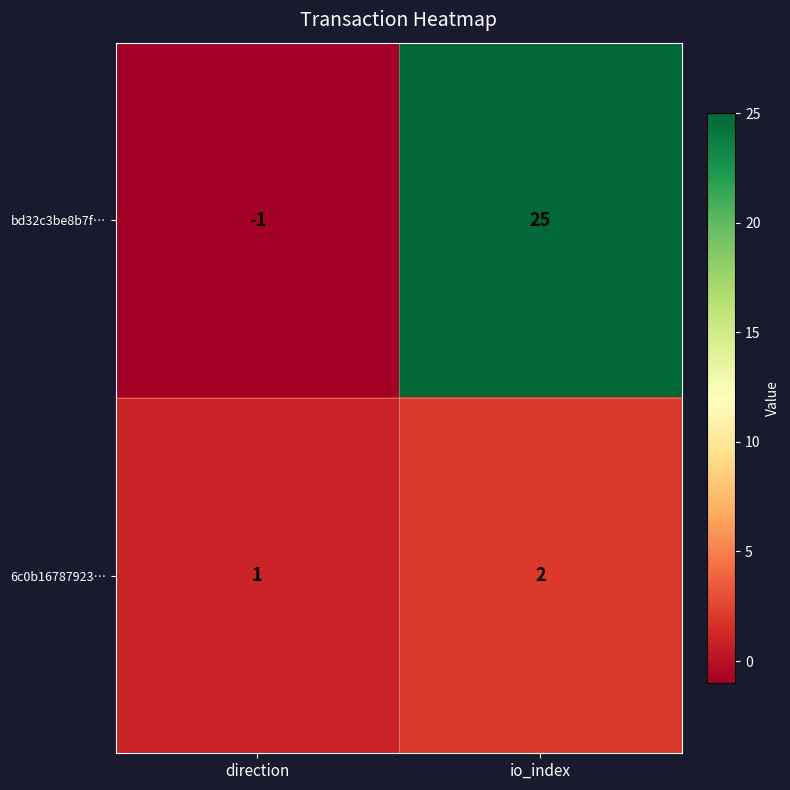

True or false: 6c0b16787923… has a value of 1 at io_index.

False